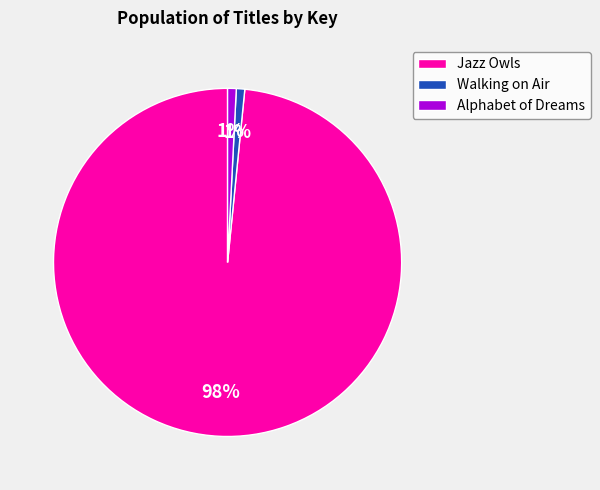

Do Alphabet of Dreams and Jazz Owls together represent more than half of the pie?

Yes